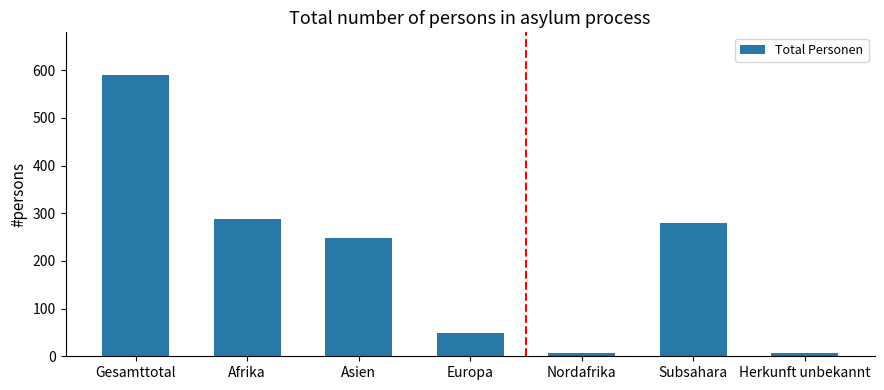

What is the average value?

210